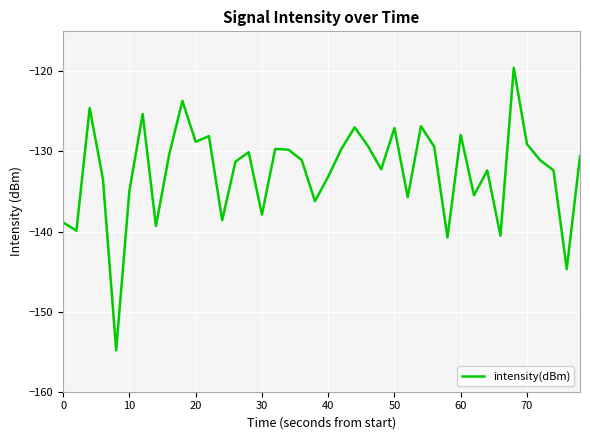

What is the difference between the maximum and minimum values?

35.3